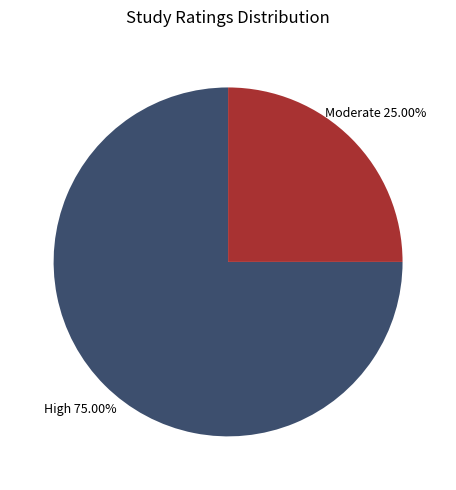

Approximately how many times larger is the value at High compared to Moderate?

3.0